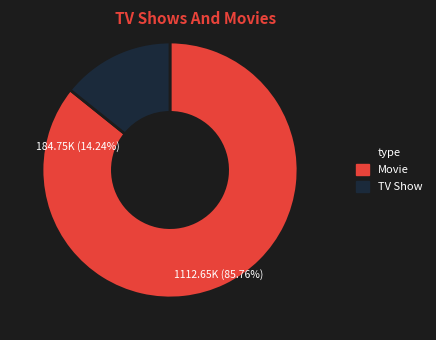

True or false: 4046 accounts for 1% of the total.

False